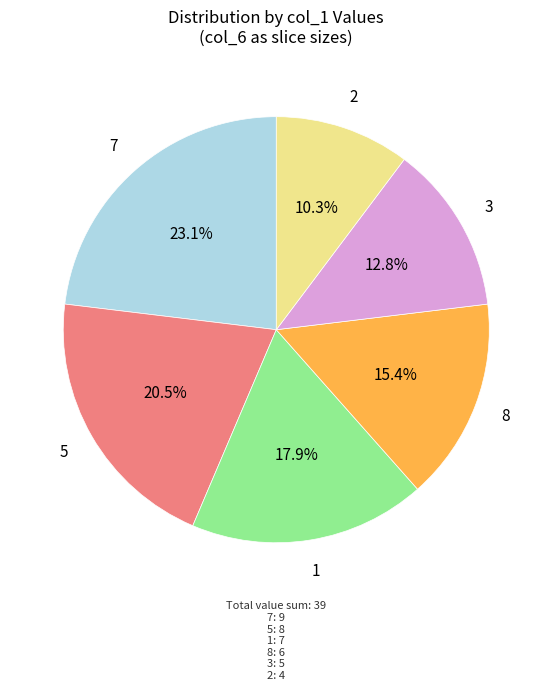

Is there any slice that represents more than half of the pie?

No